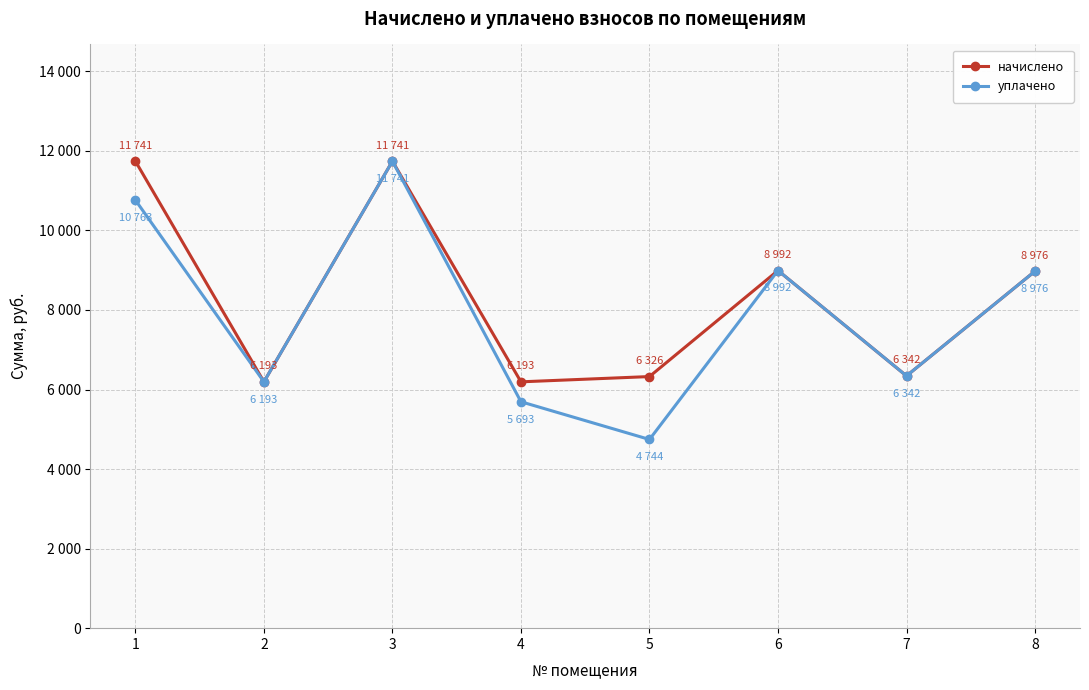

What are all the series names shown in the legend?

начислено, уплачено